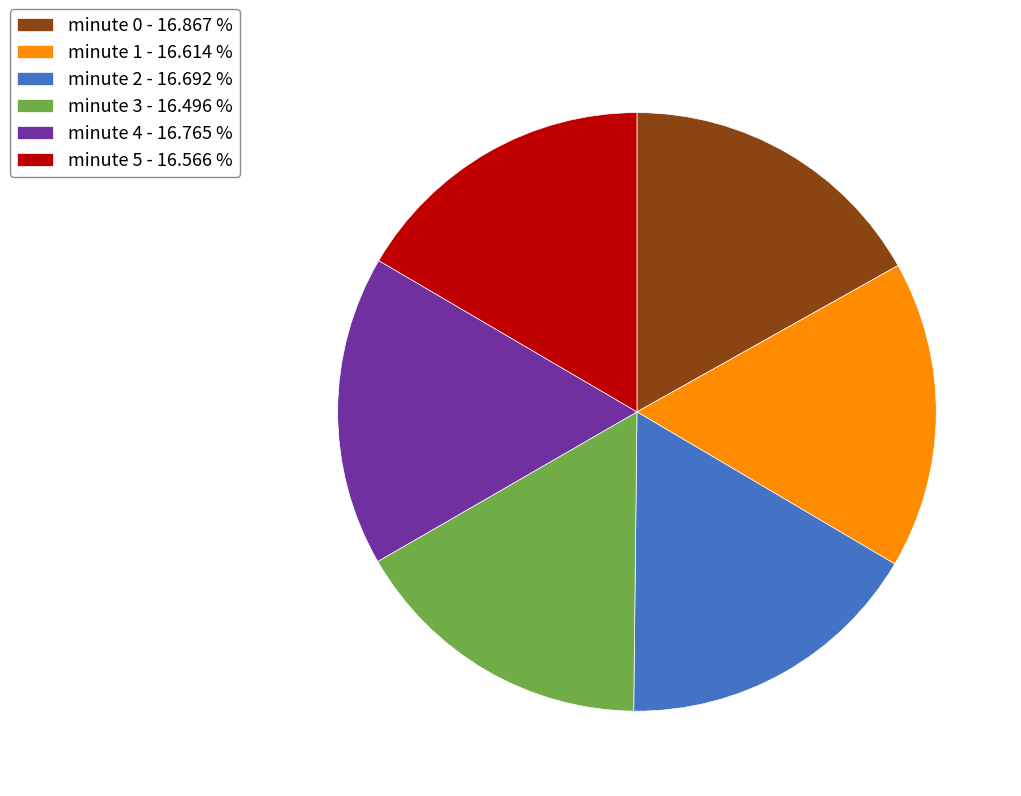

What is the ratio of the value at minute 4 - 16.765 % to the value at minute 2 - 16.692 %?

1.0